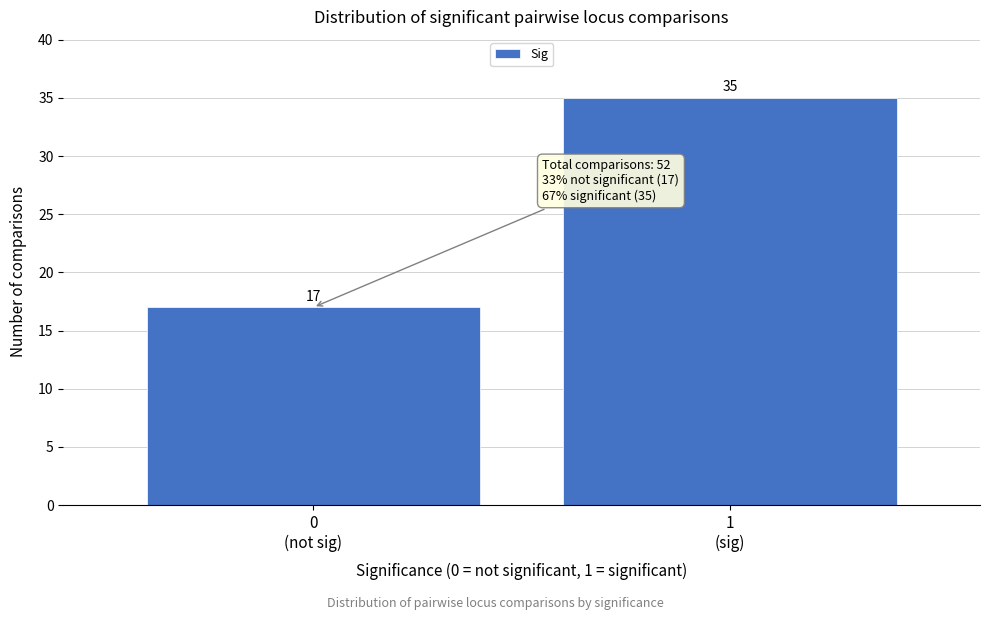

Reading left to right, transcribe all the data shown in this chart.

17	35